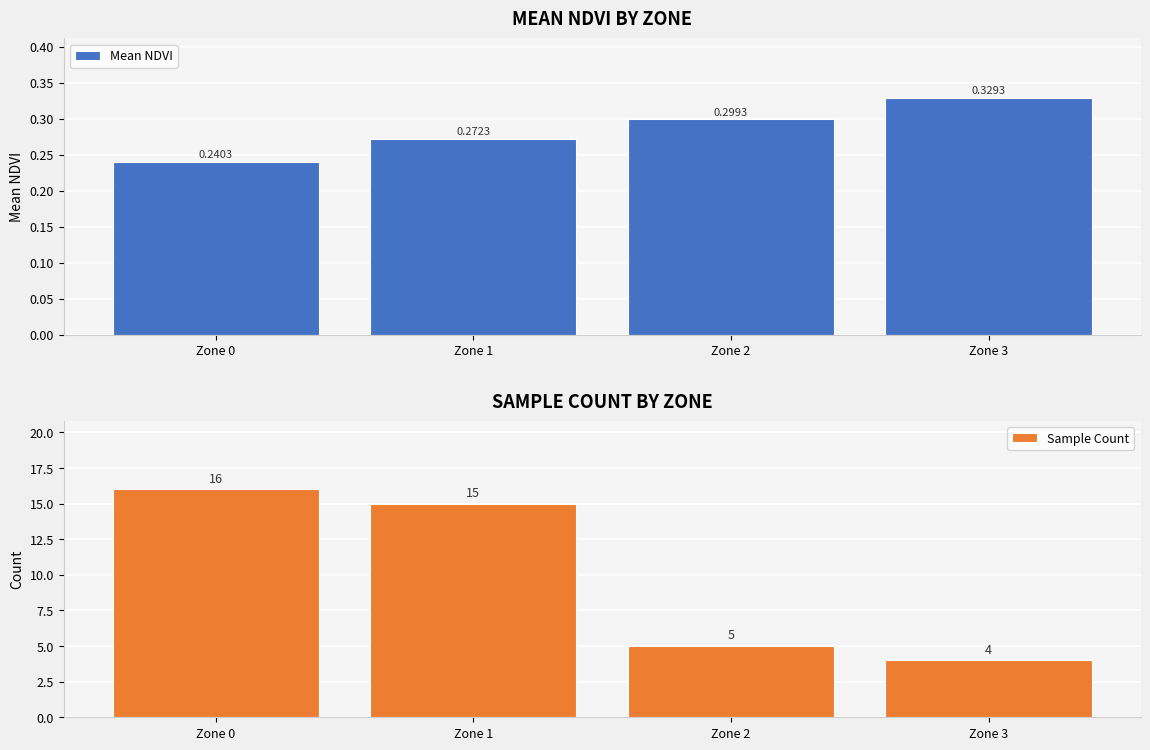

At which category does the chart reach its peak across all series?

Zone 0